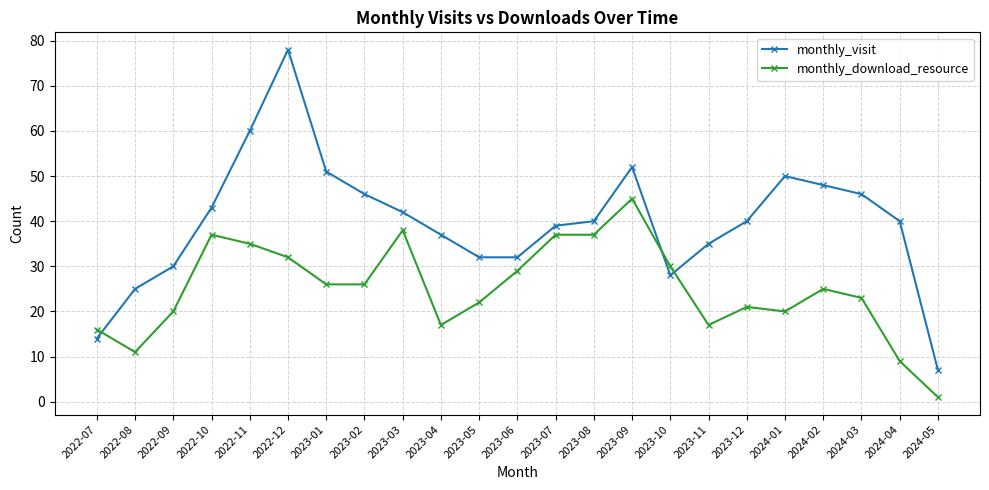

What are all the series names shown in the legend?

monthly_visit, monthly_download_resource